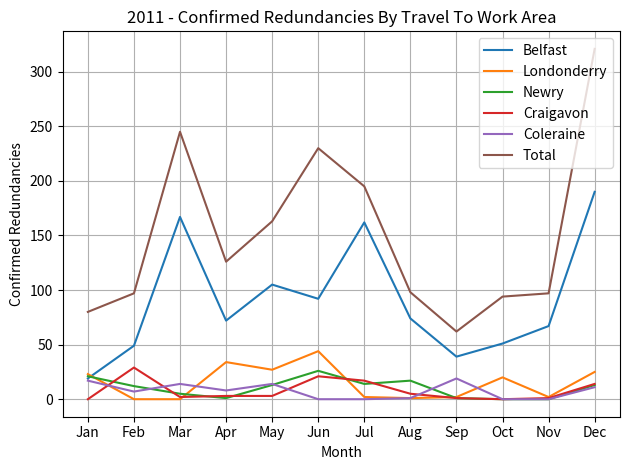

True or false: Belfast has more than 1 points higher than both neighbors.

True